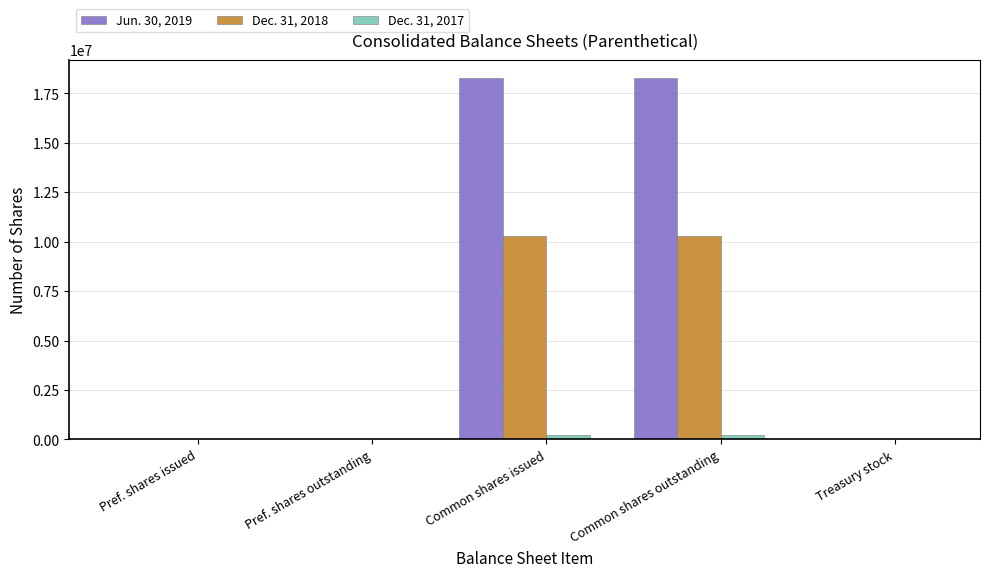

Is it true that Dec. 31, 2018 equals 5174284 at Common shares outstanding?

False